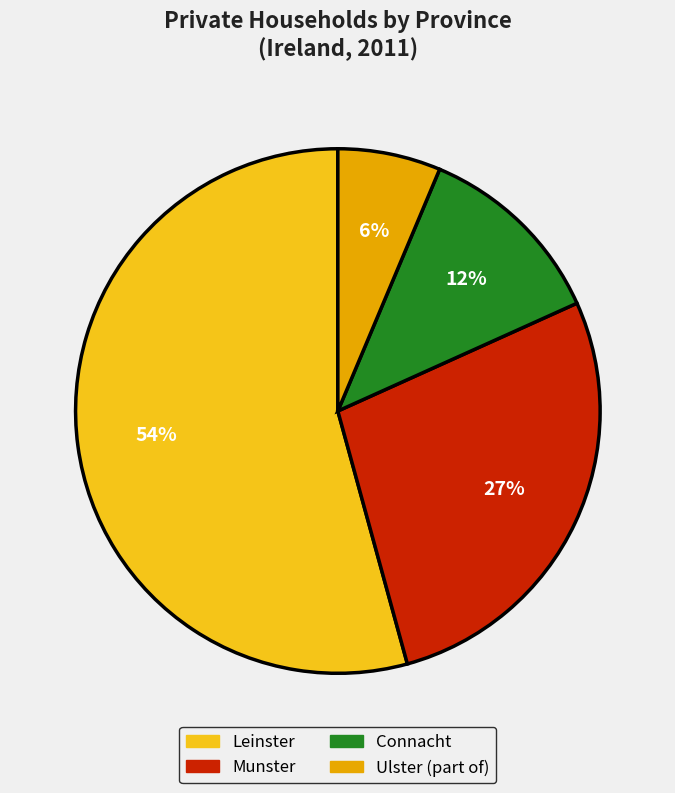

Between Leinster and Connacht, which is larger?

Leinster